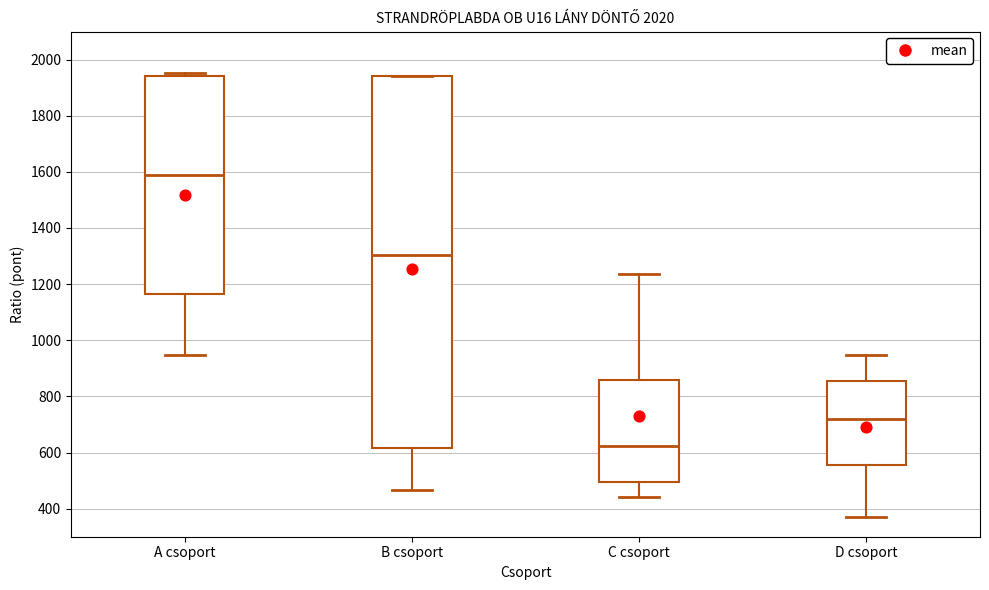

Which box is the tallest, from its lower edge to its upper edge?

B csoport